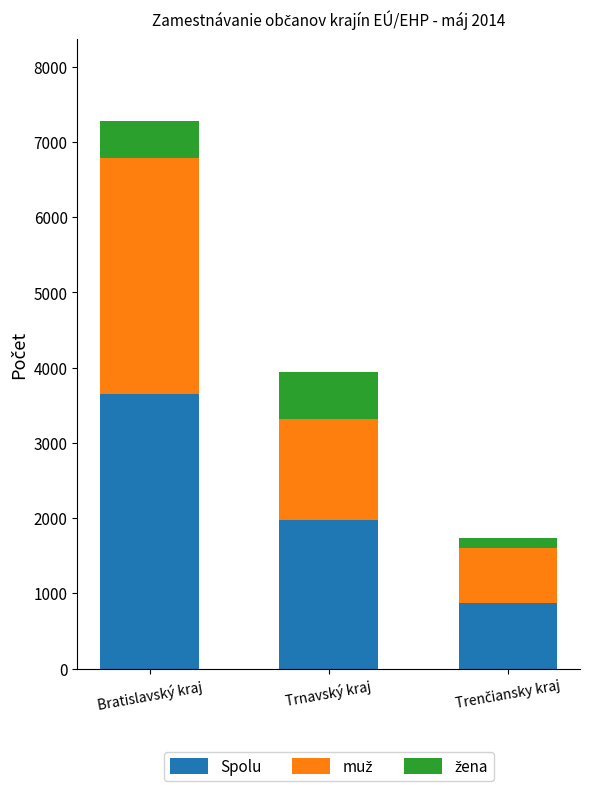

Is it true that Spolu equals 6110 at Bratislavský kraj?

False